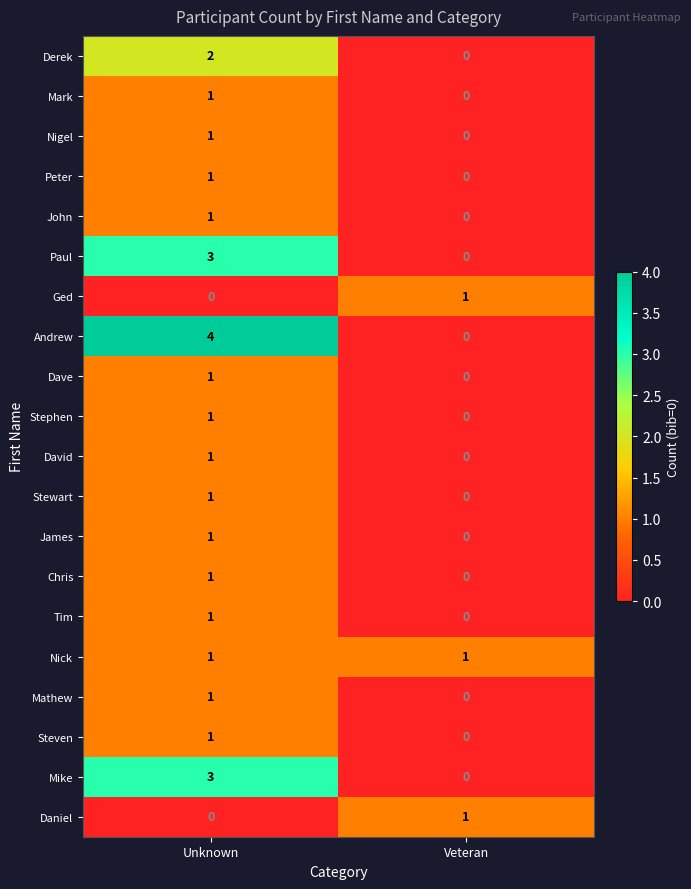

What is the difference between the Andrew values at Unknown and Veteran?

4